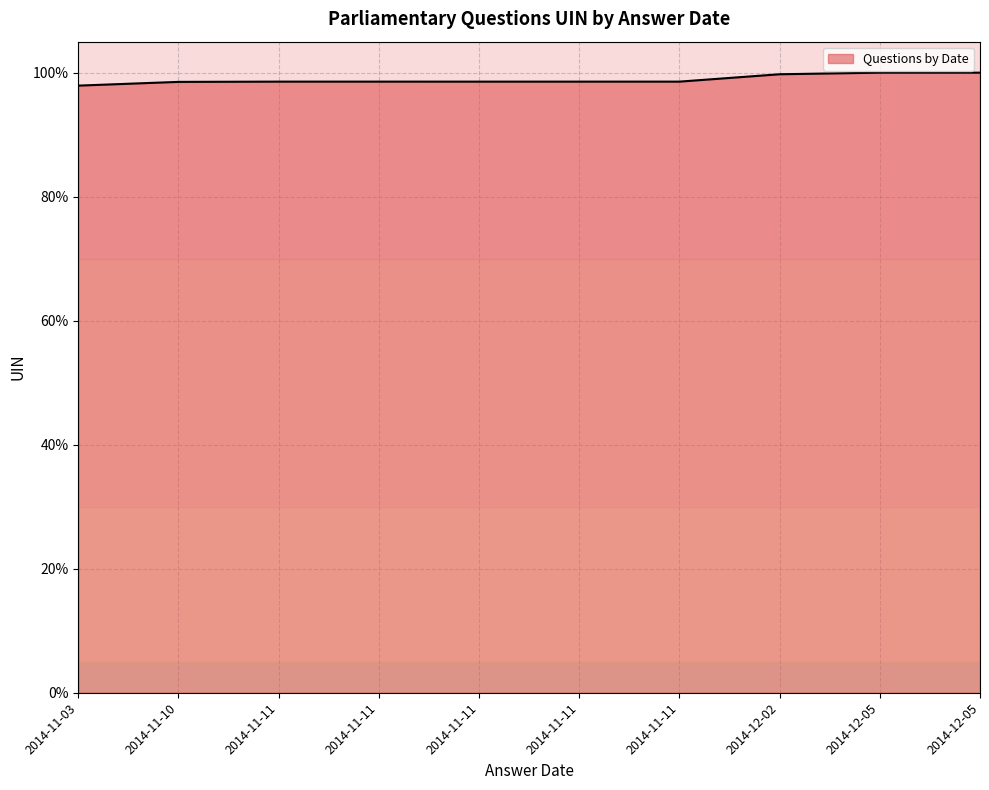

Which label corresponds to the smallest value in the chart?

2014-11-03